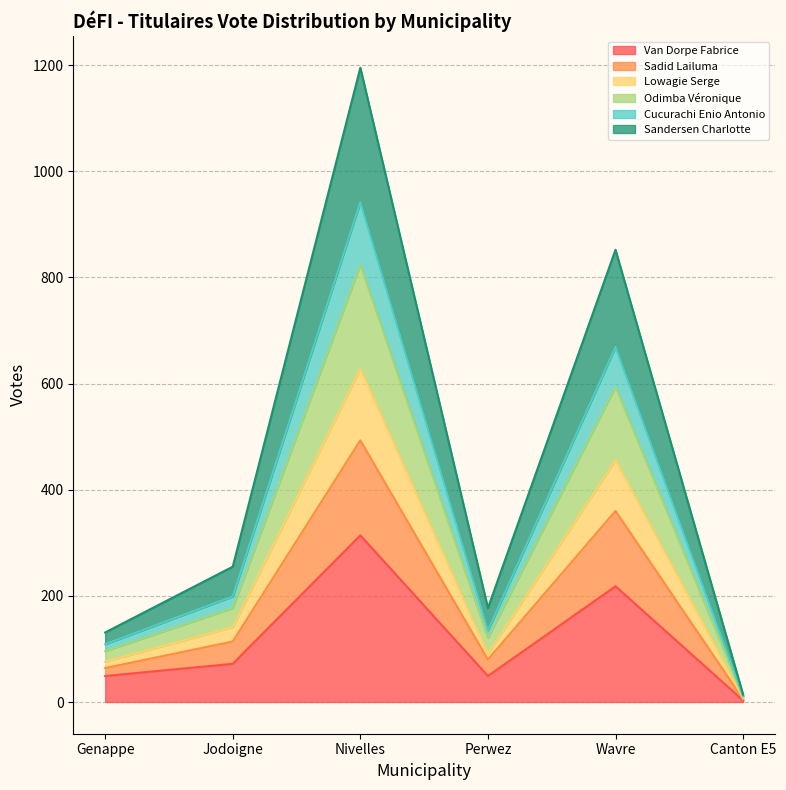

What is the value of the Van Dorpe Fabrice point at the 6th from the left?

3